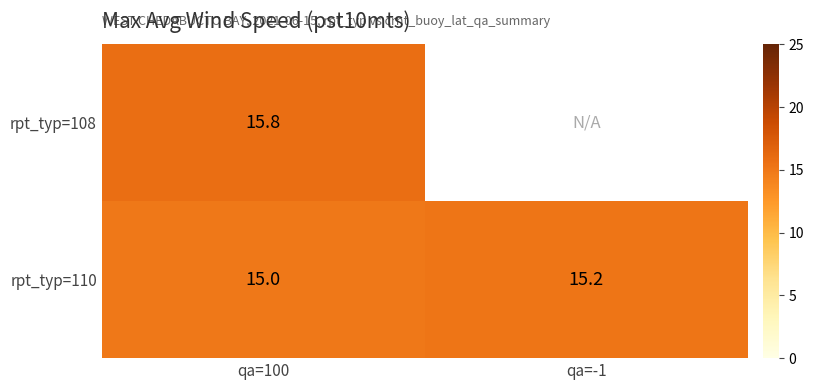

Between qa=-1 and qa=100, which is larger?

qa=100